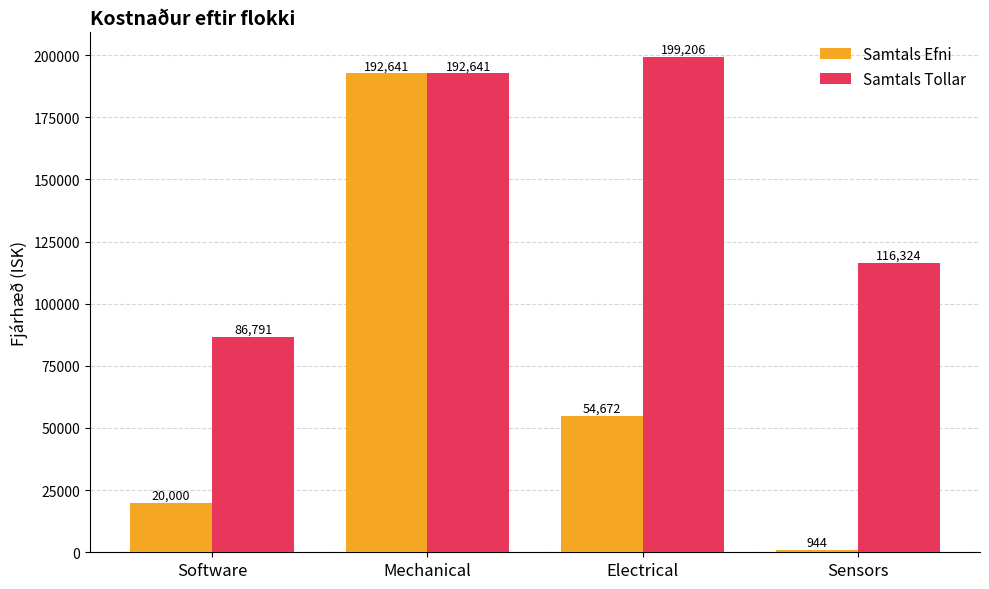

What is the difference between the second highest and minimum values in the Samtals Tollar series?

105850.0